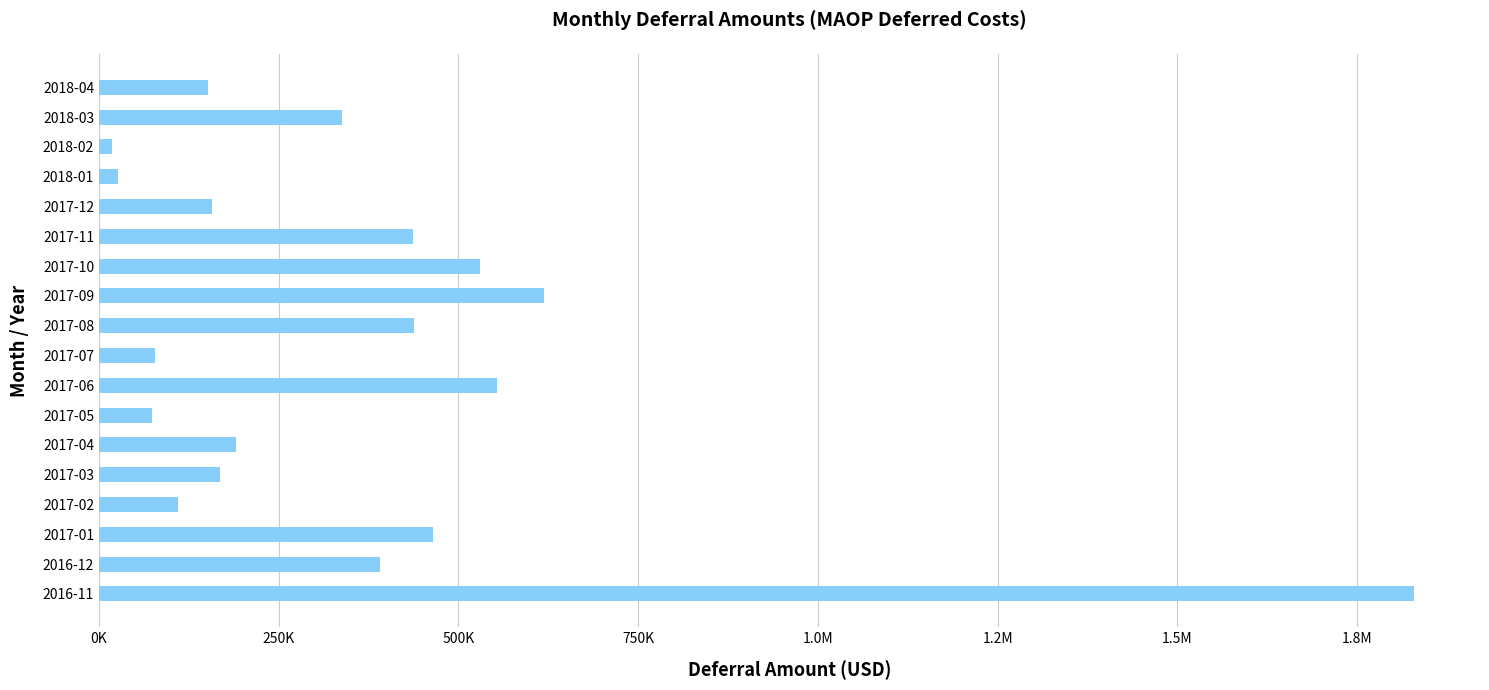

Where is the data nearest to the value 923490?

2017-09